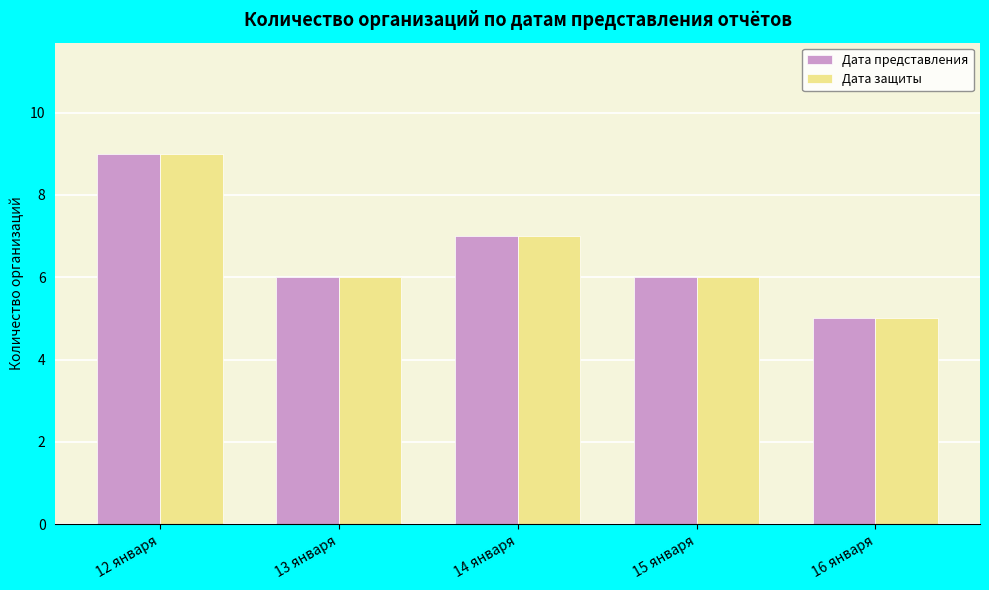

Count the Дата защиты values in the range 6 to 7.

3